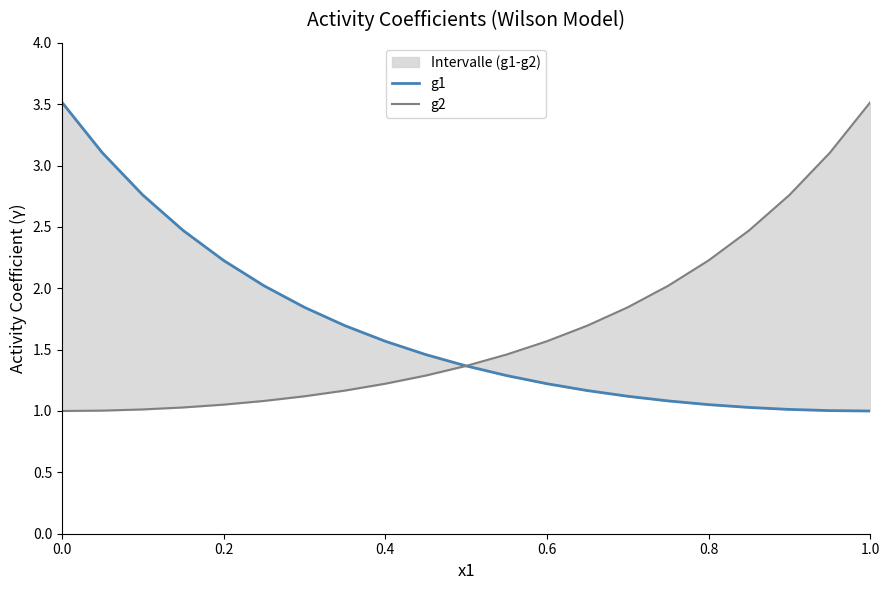

What are all the series names shown in the legend?

g1, g2